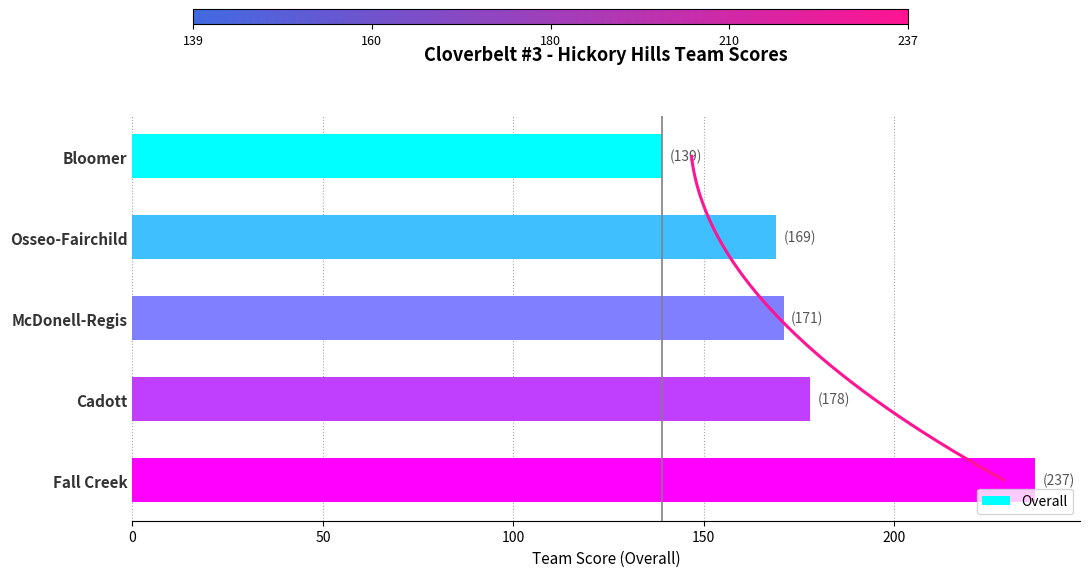

Reading left to right, extract all data points from this chart.

139	169	171	178	237